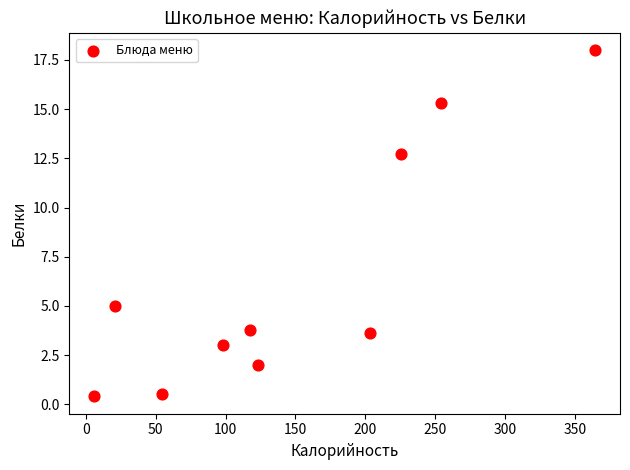

What is the range of X values (max minus min)?

358.1